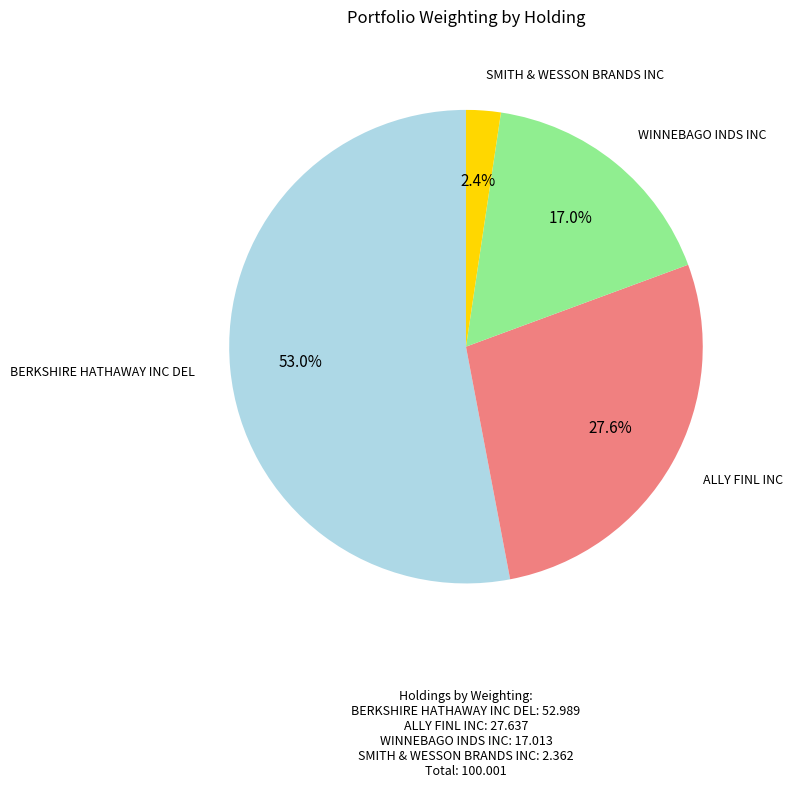

Is there any slice that represents more than half of the pie?

Yes